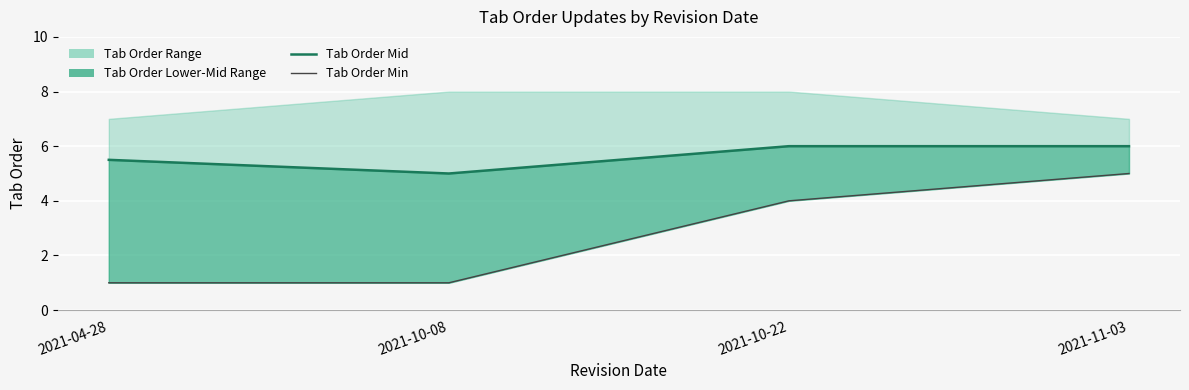

At which category does the chart reach its minimum across all series?

2021-04-28